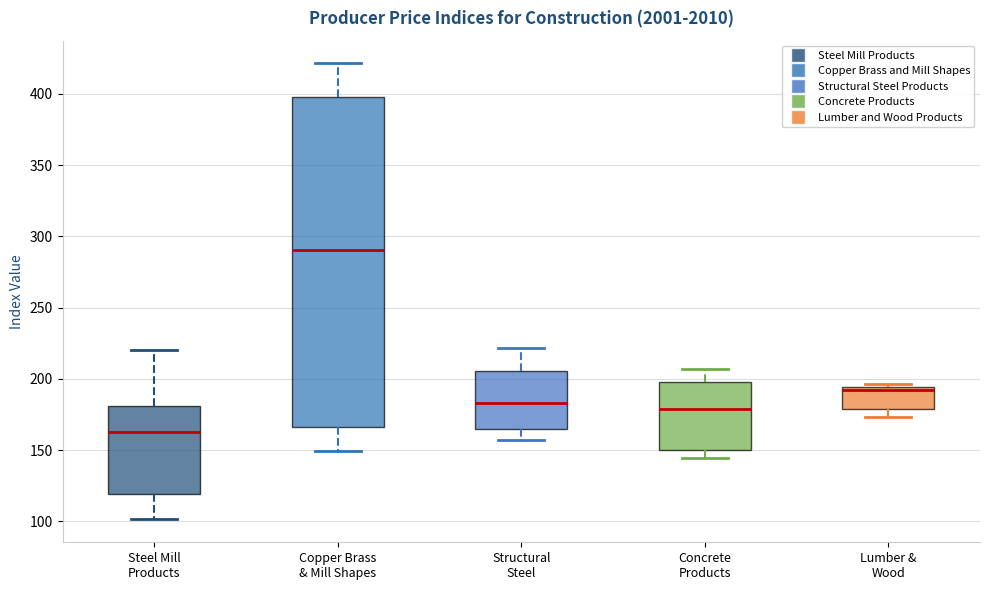

Which box is the tallest, from its lower edge to its upper edge?

Copper Brass & Mill Shapes